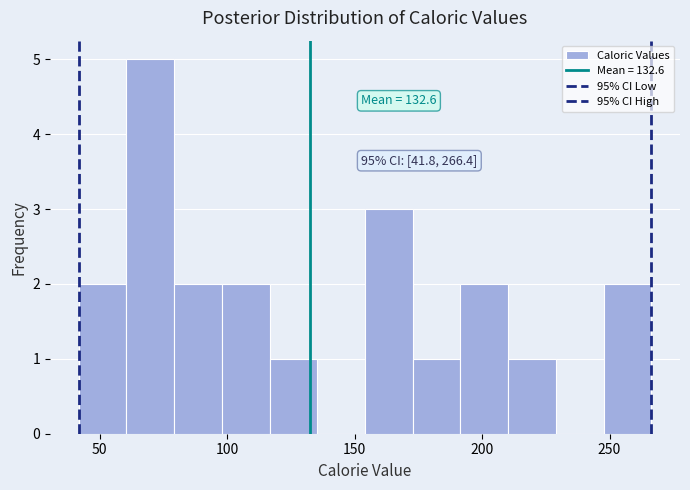

Read against the x-axis, roughly where is the centre of the tallest bar?

70